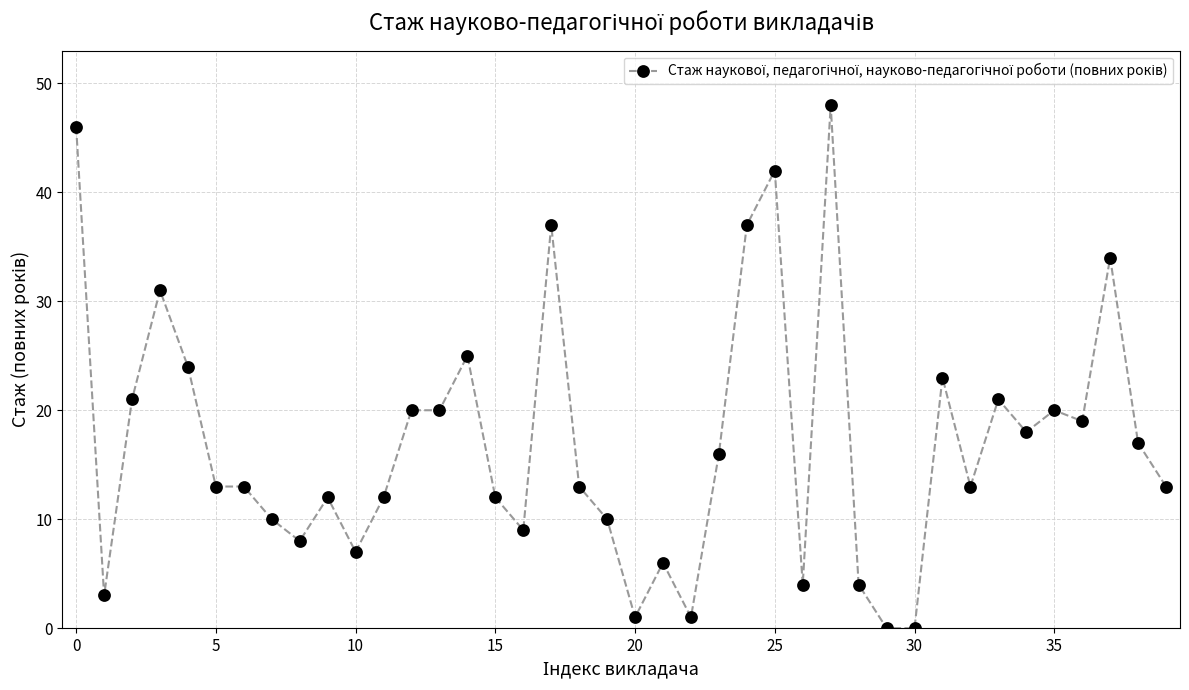

What is the sum of all values?

683